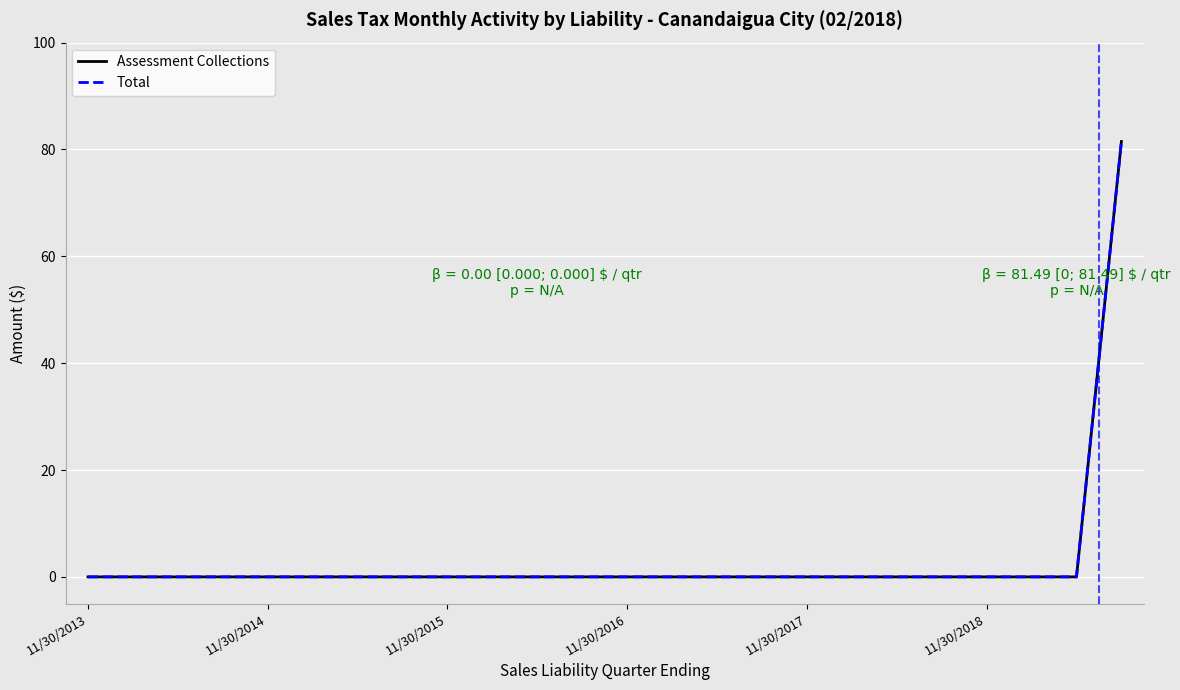

Where is Total nearest to the value 40?

11/30/2013